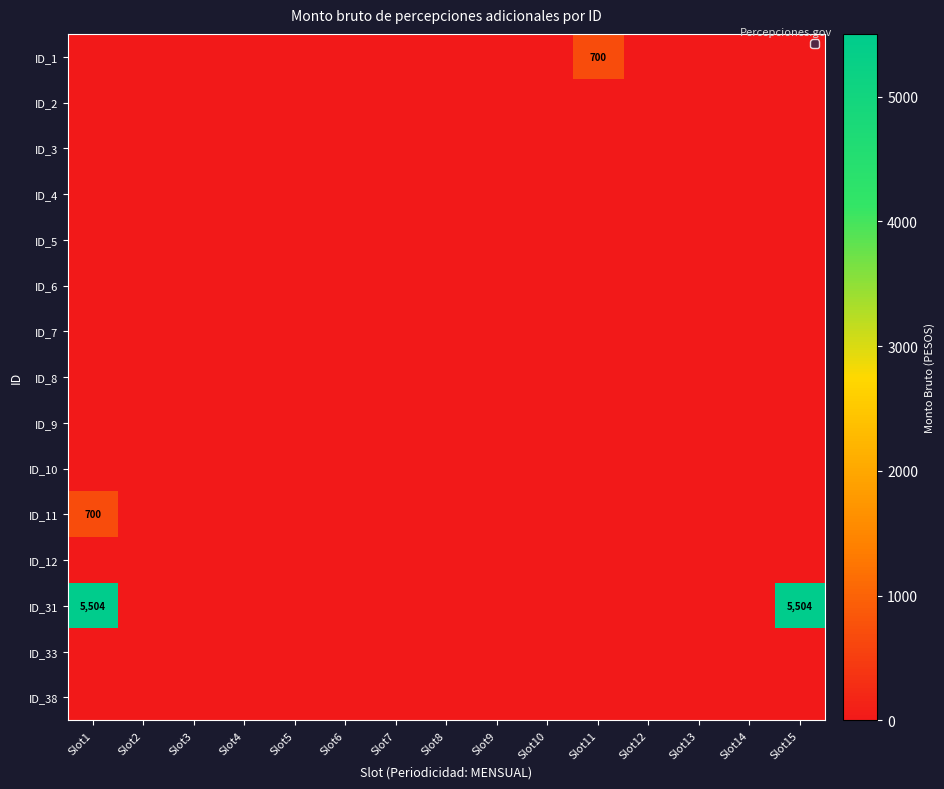

True or false: ID_31 has a value of -3487.6 at Slot14.

False